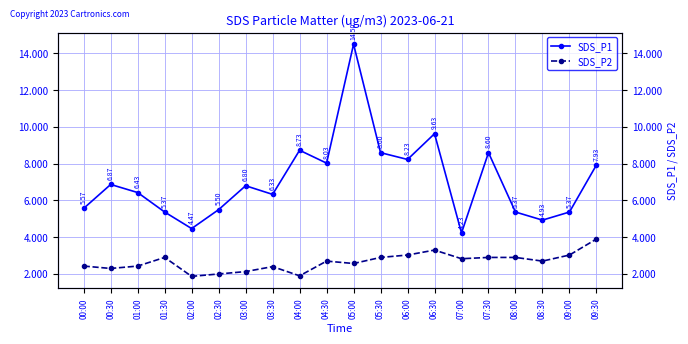

List the labels in order of SDS_P1 value, largest first.

05:00, 06:30, 04:00, 05:30, 07:30, 06:00, 04:30, 09:30, 00:30, 03:00, 01:00, 03:30, 00:00, 02:30, 01:30, 08:00, 09:00, 08:30, 02:00, 07:00